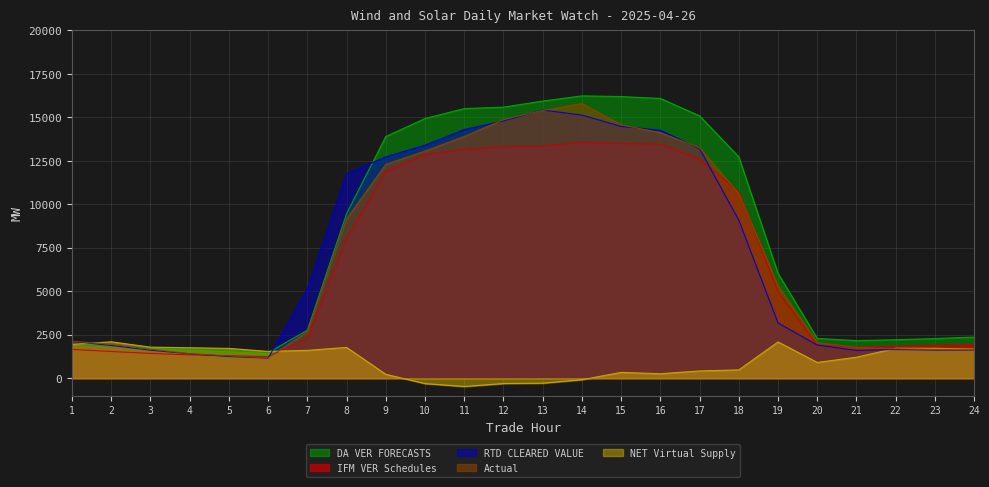

Which series has the largest total across all categories?

DA VER FORECASTS